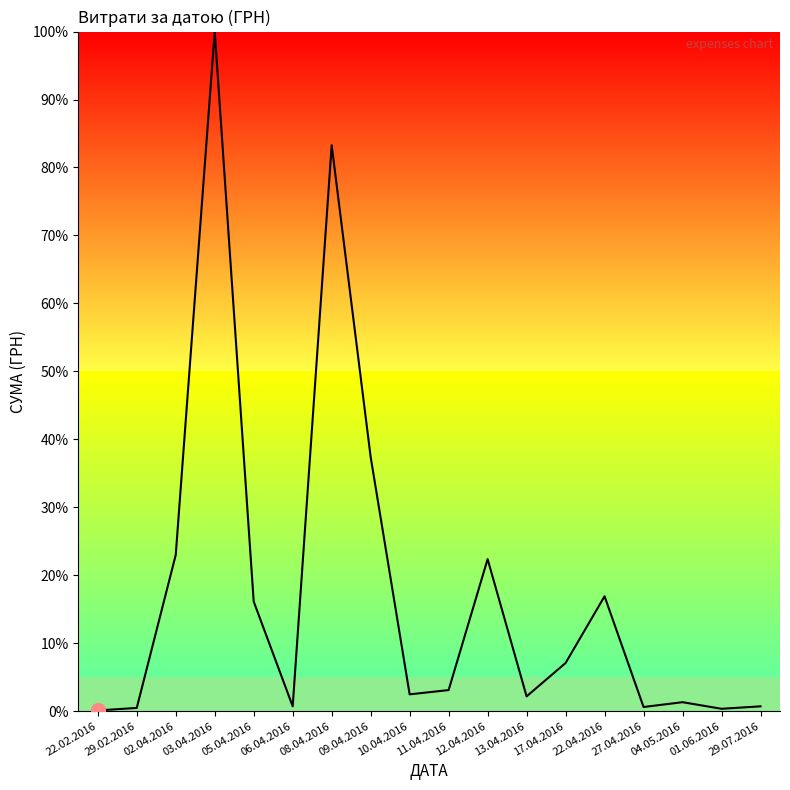

At which label is the value closest to 50?

09.04.2016